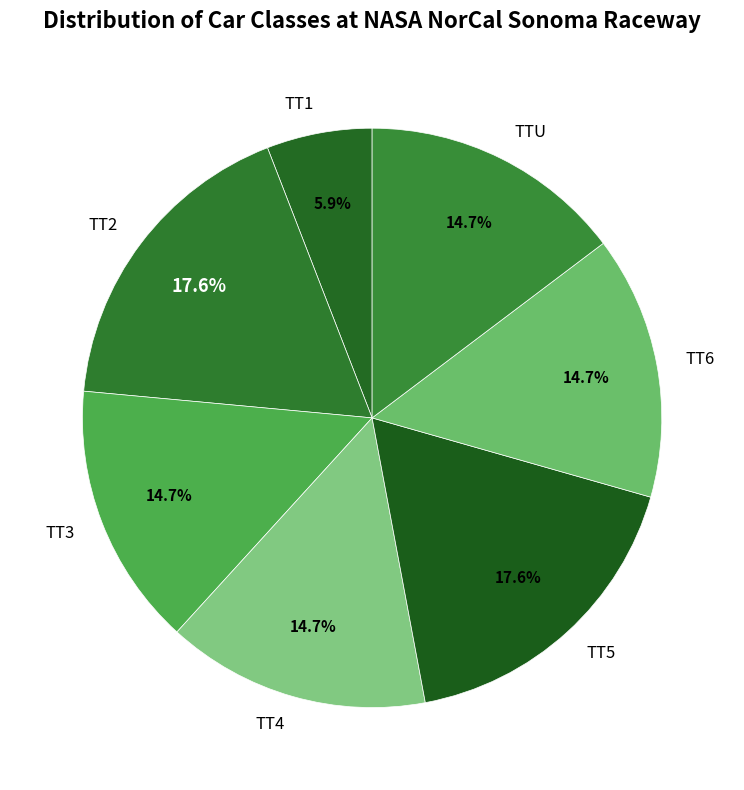

What percentage is the TT4 slice, to the nearest percent?

15%